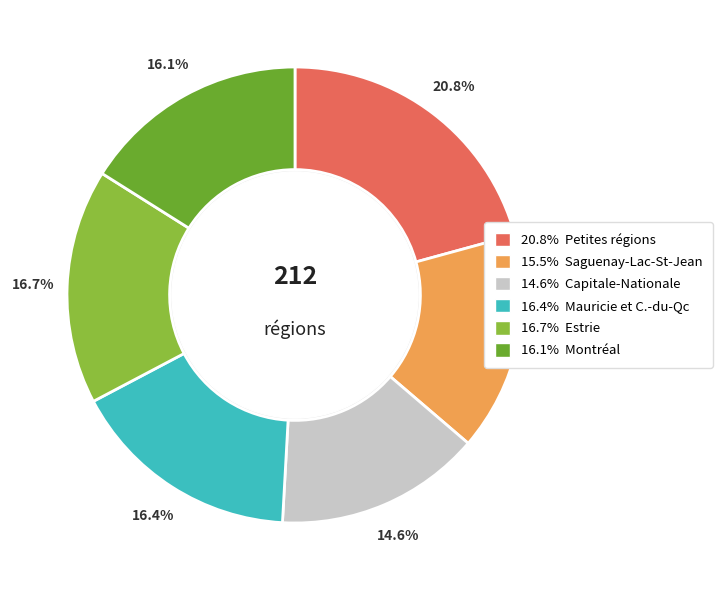

Is there a majority slice in this chart?

No